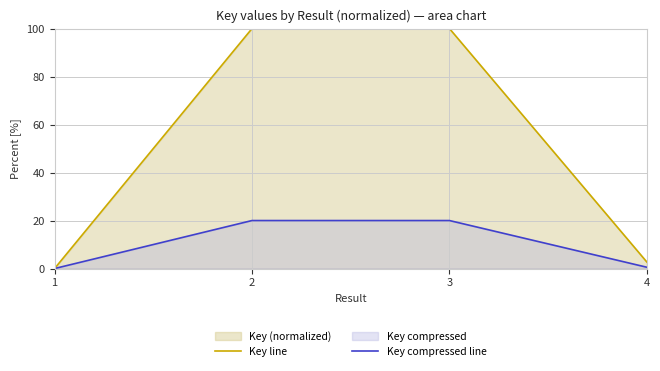

True or false: Key compressed line and Key line cross at least once.

False